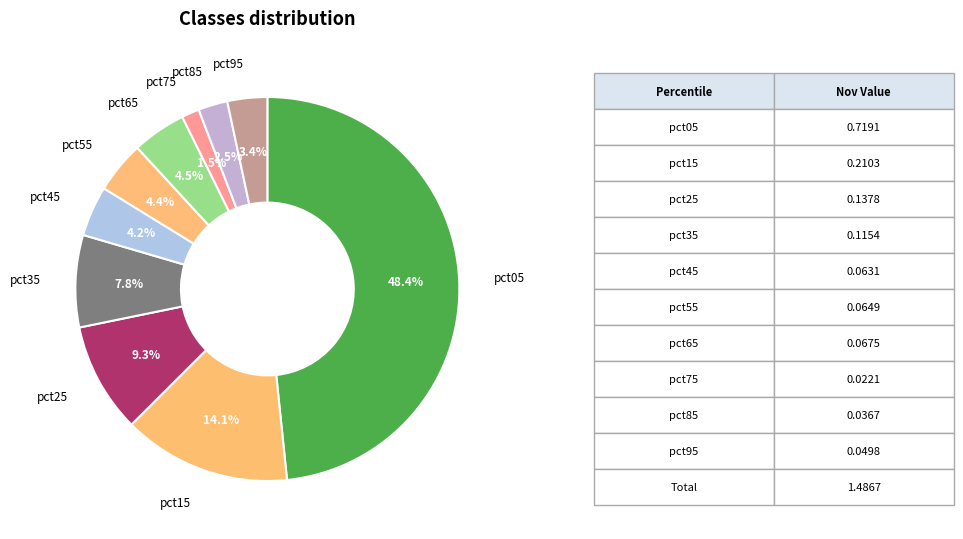

Count the number of slices in the pie.

10